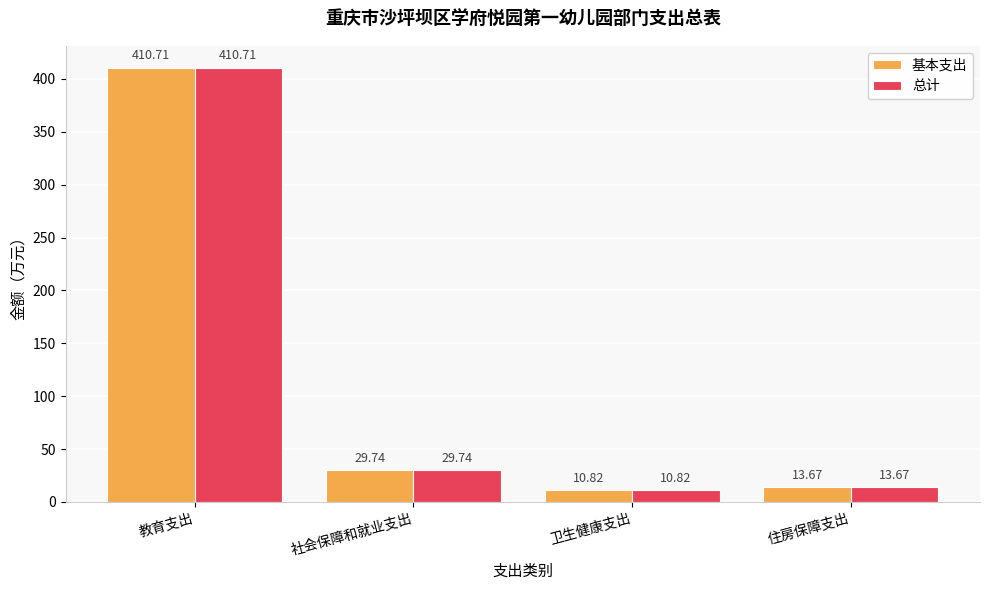

List the labels in order of 基本支出 value, smallest first.

卫生健康支出, 住房保障支出, 社会保障和就业支出, 教育支出